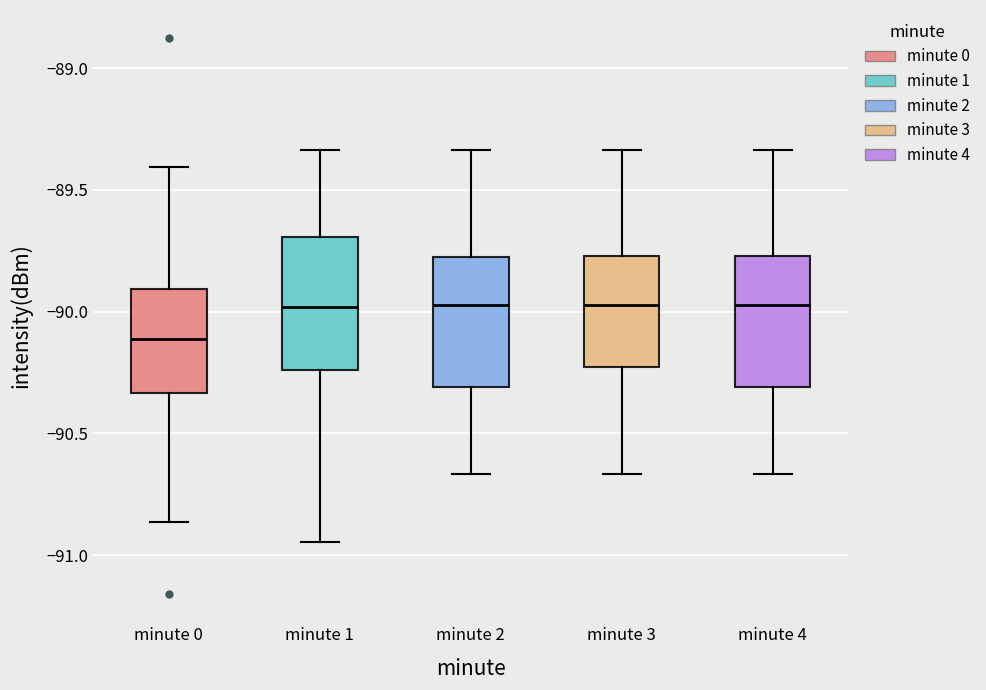

Which box's median line is the lowest?

minute 0